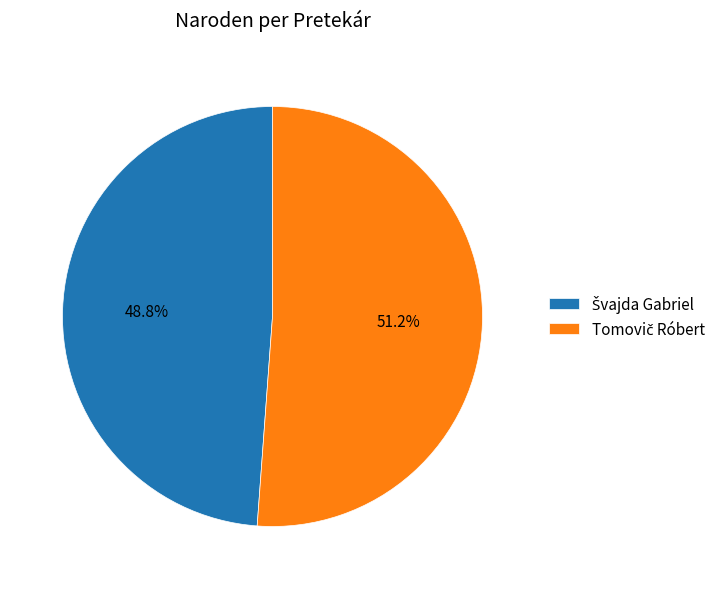

Which slice is the largest?

Tomovič Róbert